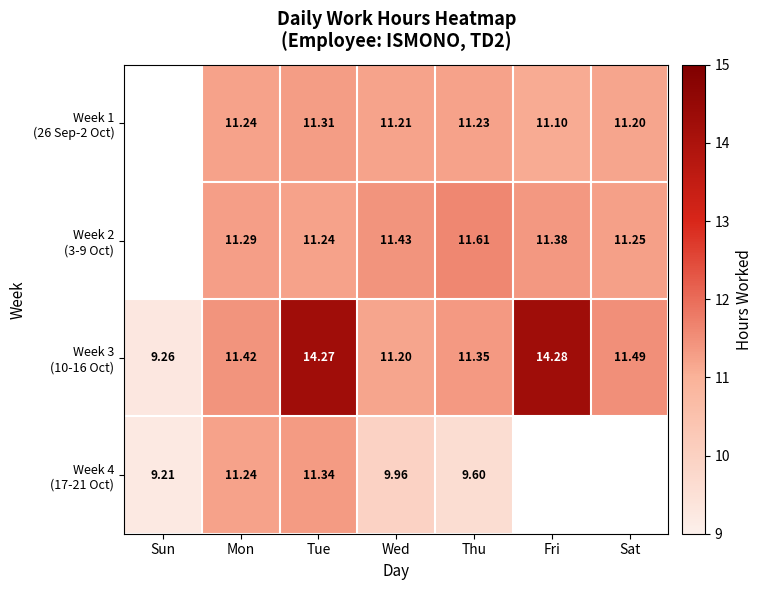

Which category has the highest value in the Week 4 (17-21 Oct) series?

Tue